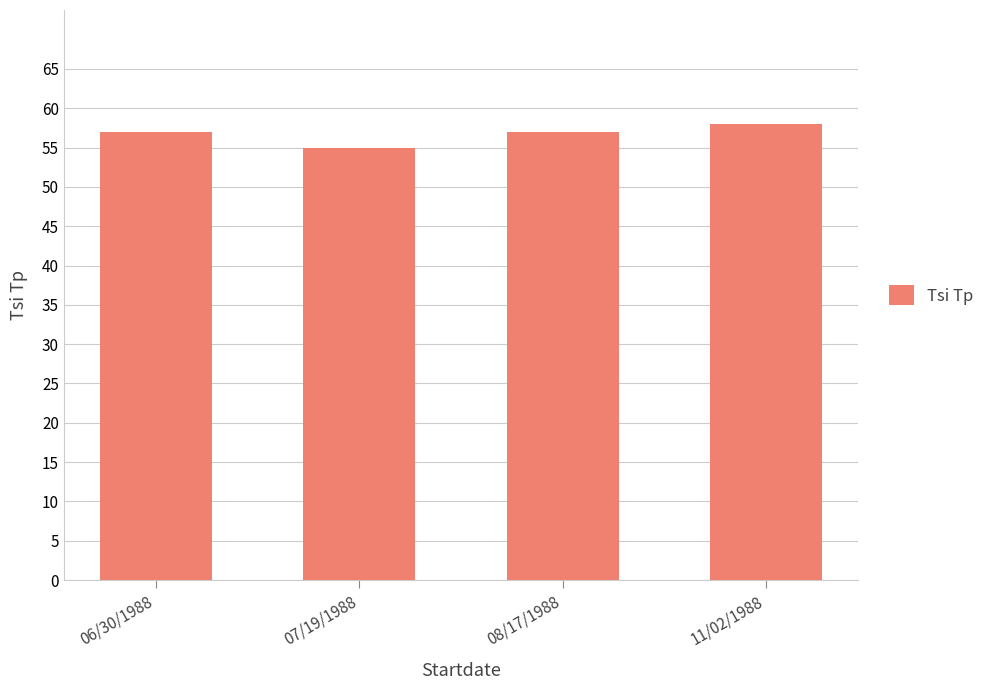

Which category has the lowest value across all series?

07/19/1988